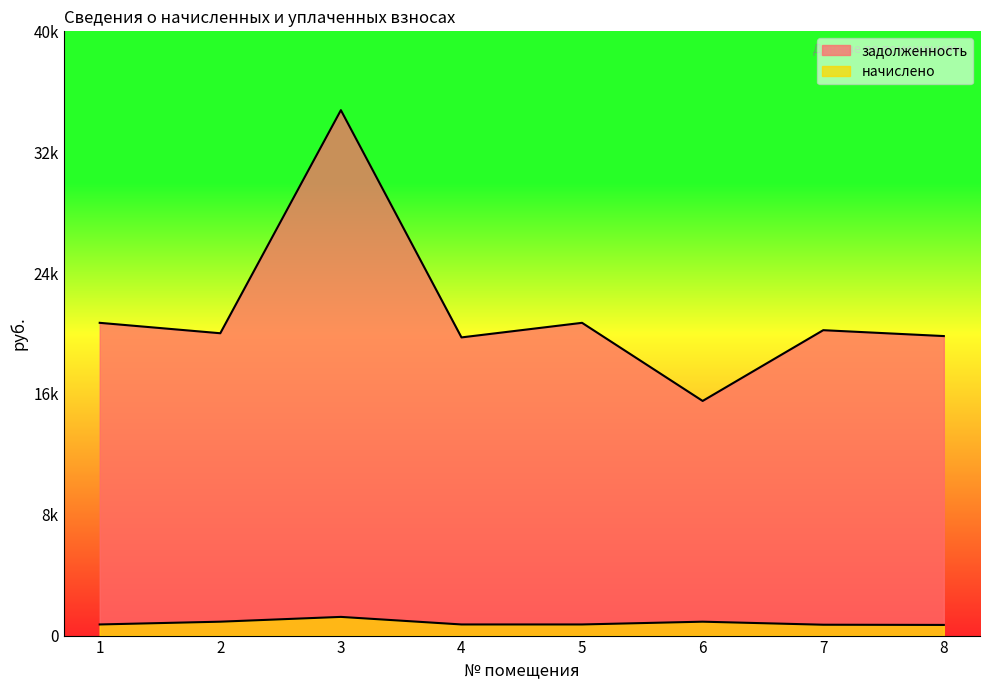

How many data points in начислено are less than 754?

2